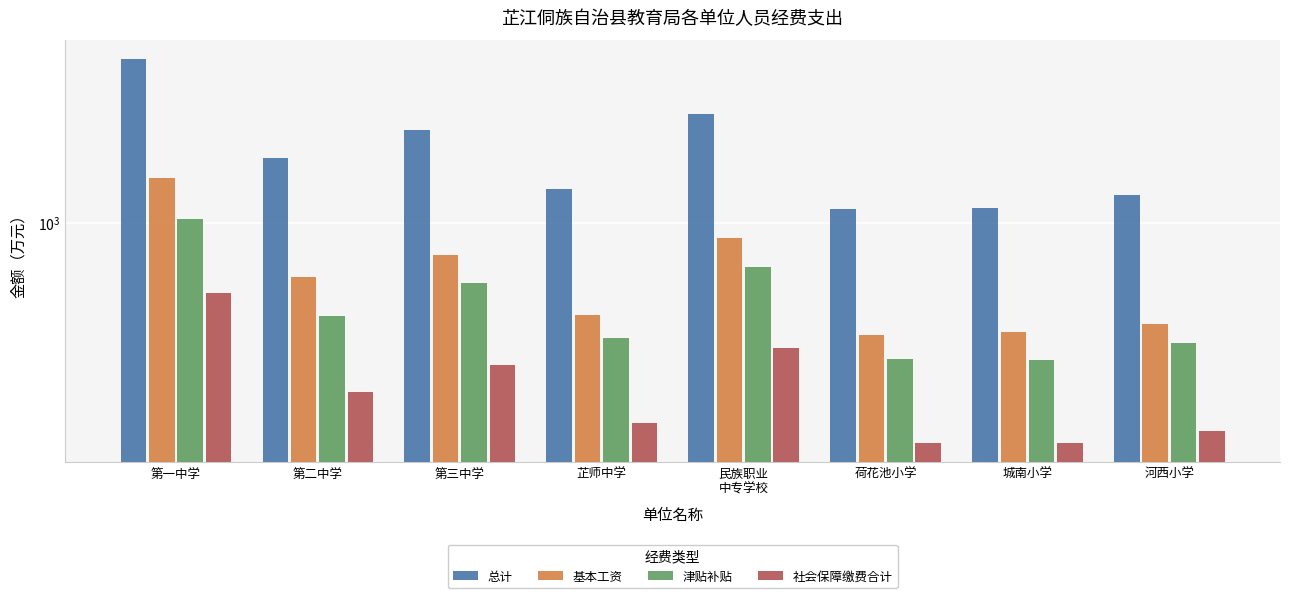

How many bars are there in each group?

4